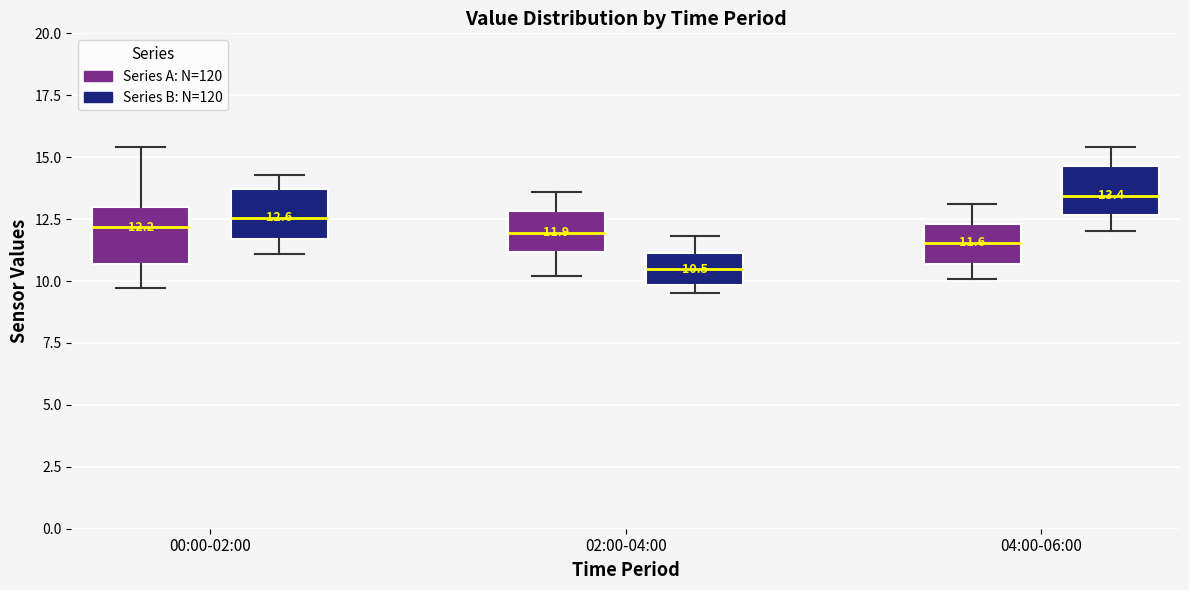

Which box has the lowest median line?

02:00-04:00 (Series B: N=120)